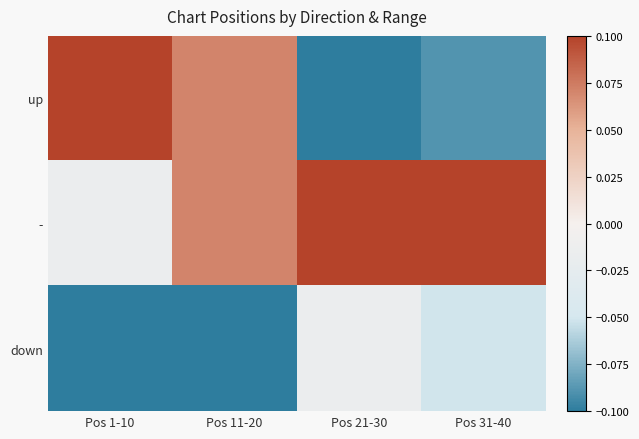

Which series has the largest total across all categories?

-